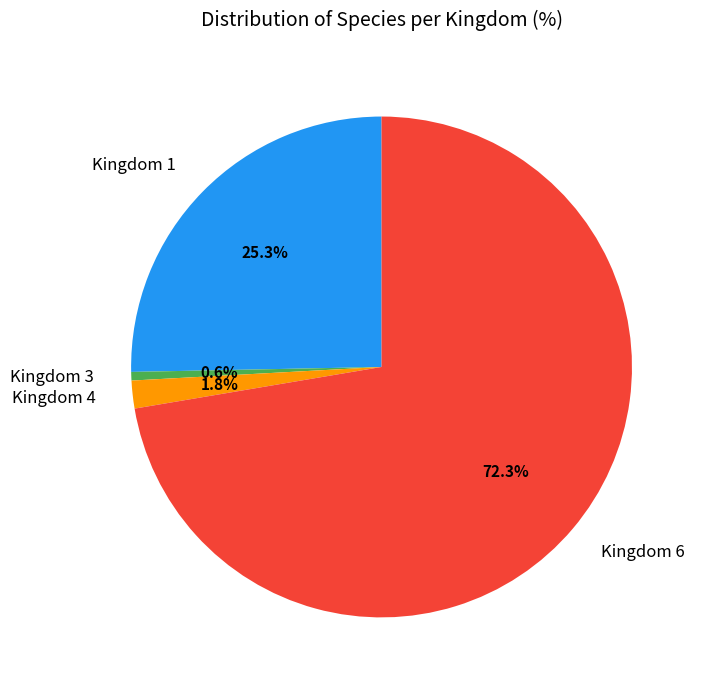

How many slices are in this pie chart?

4